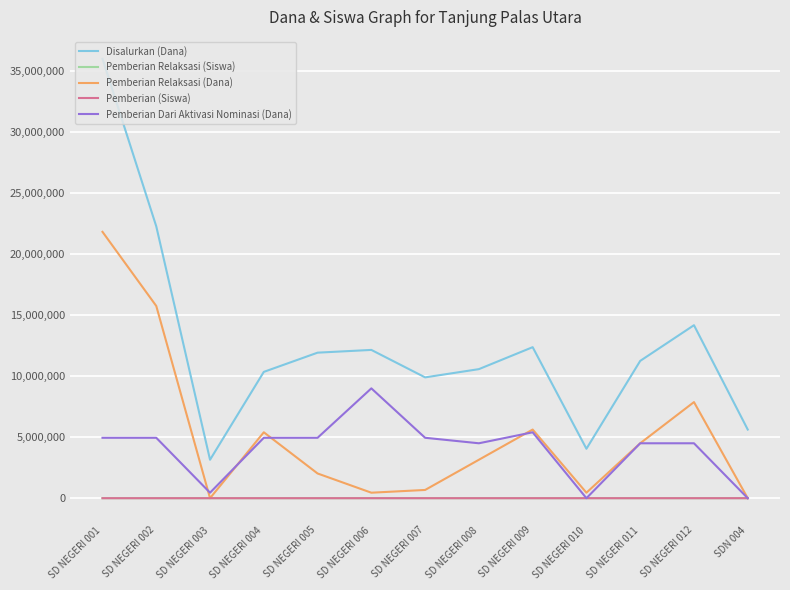

The value of Disalurkan (Dana) at SD NEGERI 003 is 5623304. True or false?

False